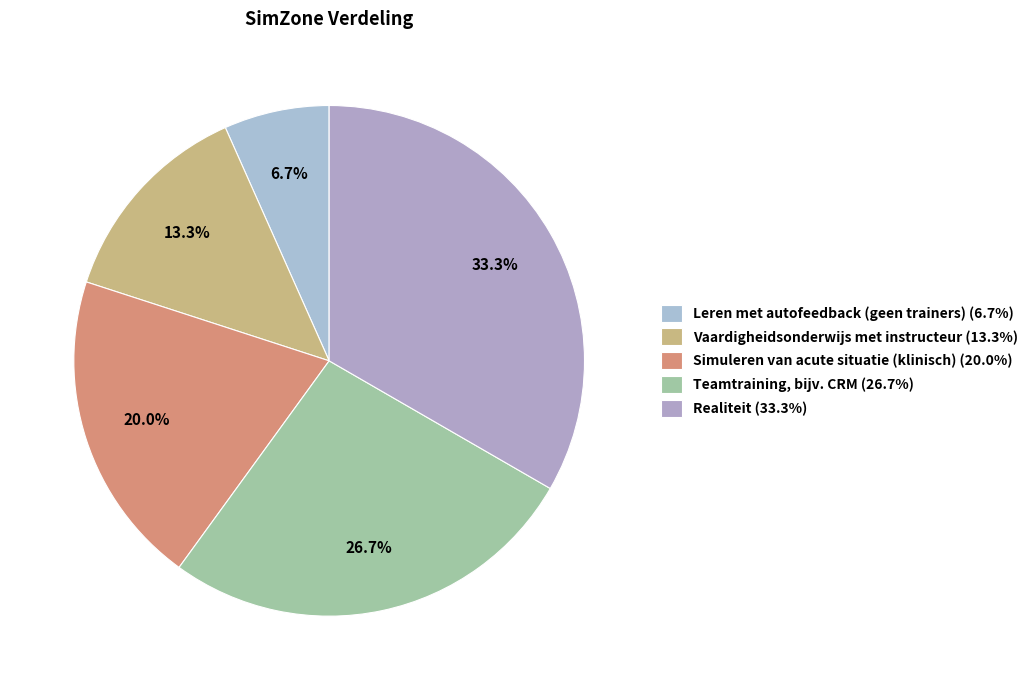

To the nearest percent, what is the difference between the Leren met autofeedback (geen trainers) and Teamtraining, bijv. CRM slice percentages?

20%